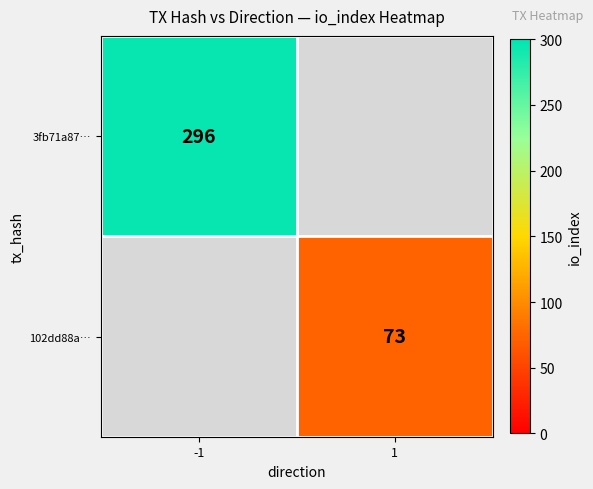

Which has a higher value, 1 or -1?

-1